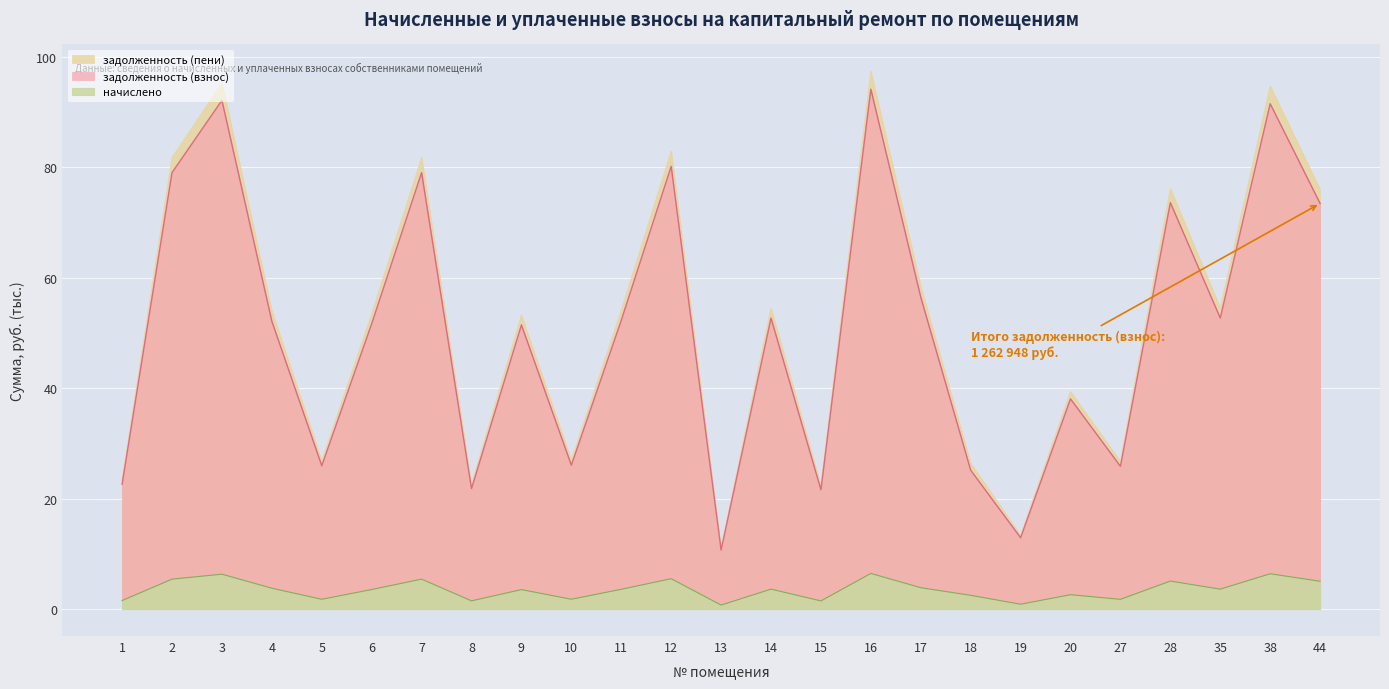

At which category is the sum across all series the highest?

16